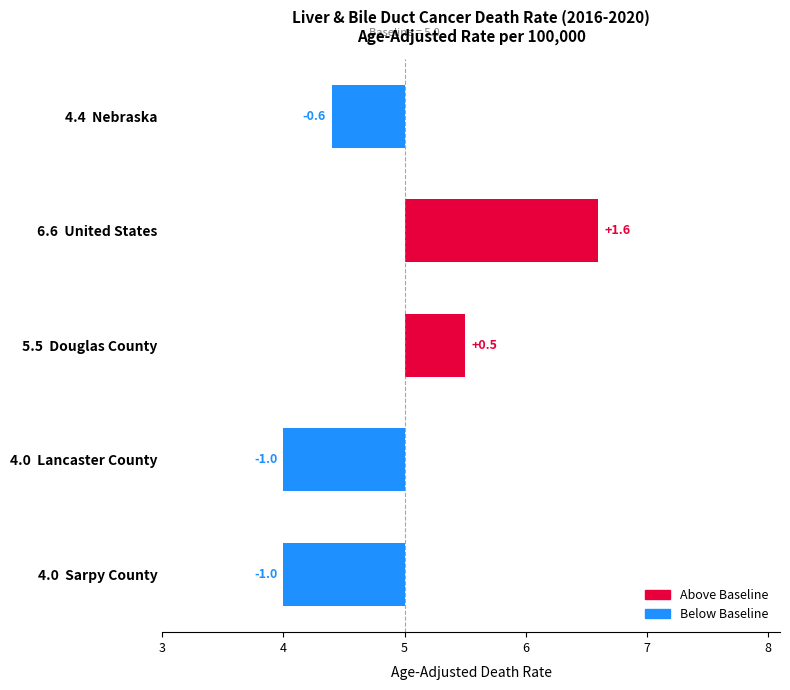

The value at 4.0 Sarpy County is -0.4. True or false?

False